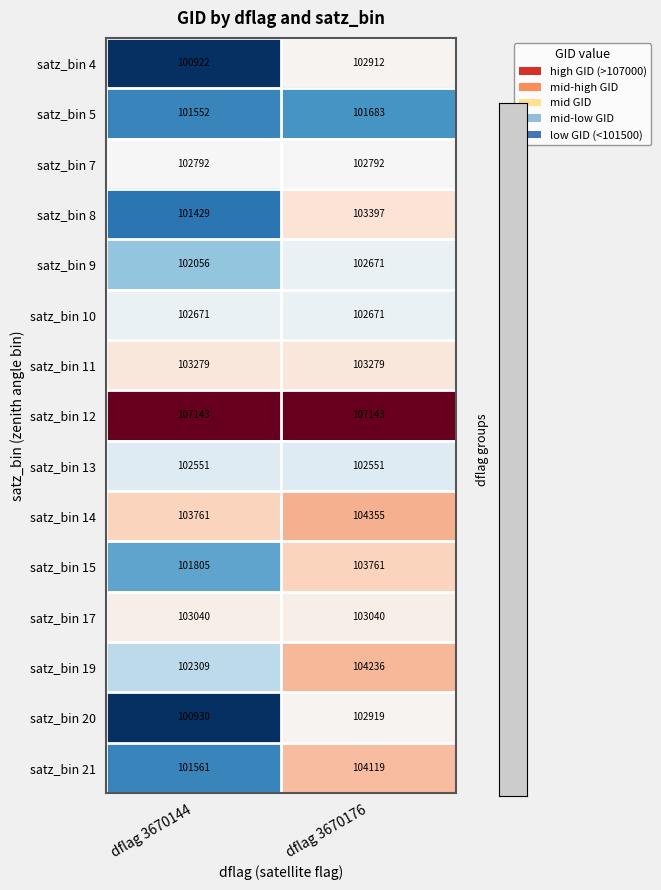

Which series has the largest total across all categories?

satz_bin 12